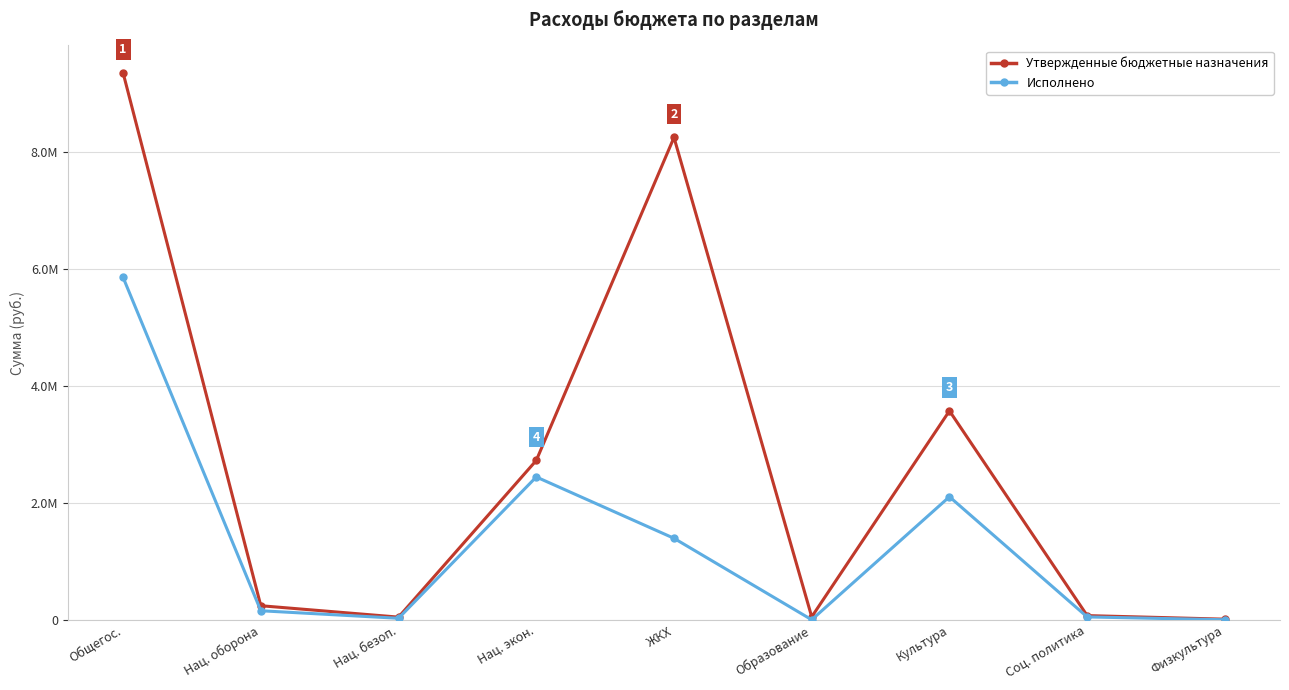

What are all the series names shown in the legend?

Утвержденные бюджетные назначения, Исполнено